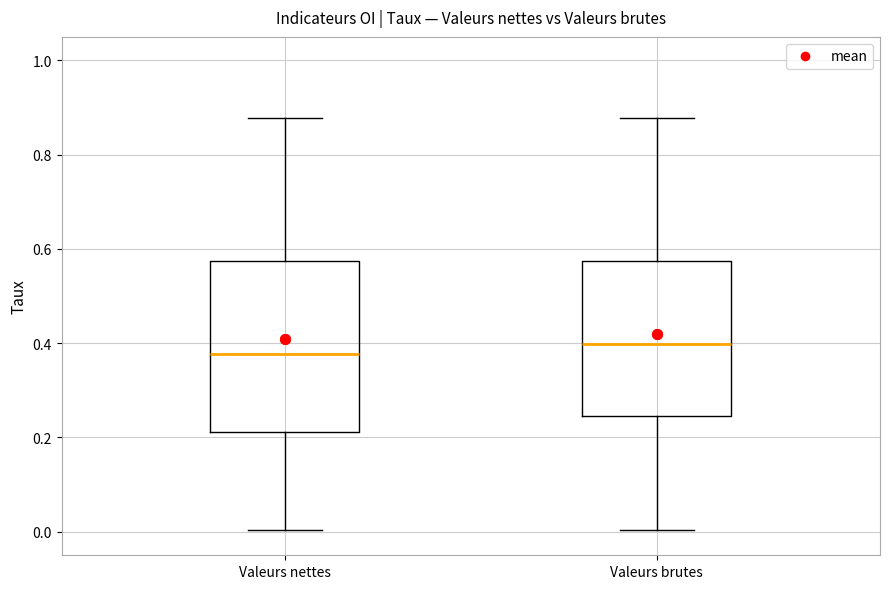

Reading left to right, transcribe this box plot: for each box, give where its median line is, the range the box spans, and where its two whiskers end, as read against the y-axis. The values are not printed on the chart, so give them approximately, as read against the axis.

Valeurs nettes: median 0.38, box 0.22 to 0.58, whiskers 0.00 to 0.88
Valeurs brutes: median 0.40, box 0.24 to 0.58, whiskers 0.00 to 0.88